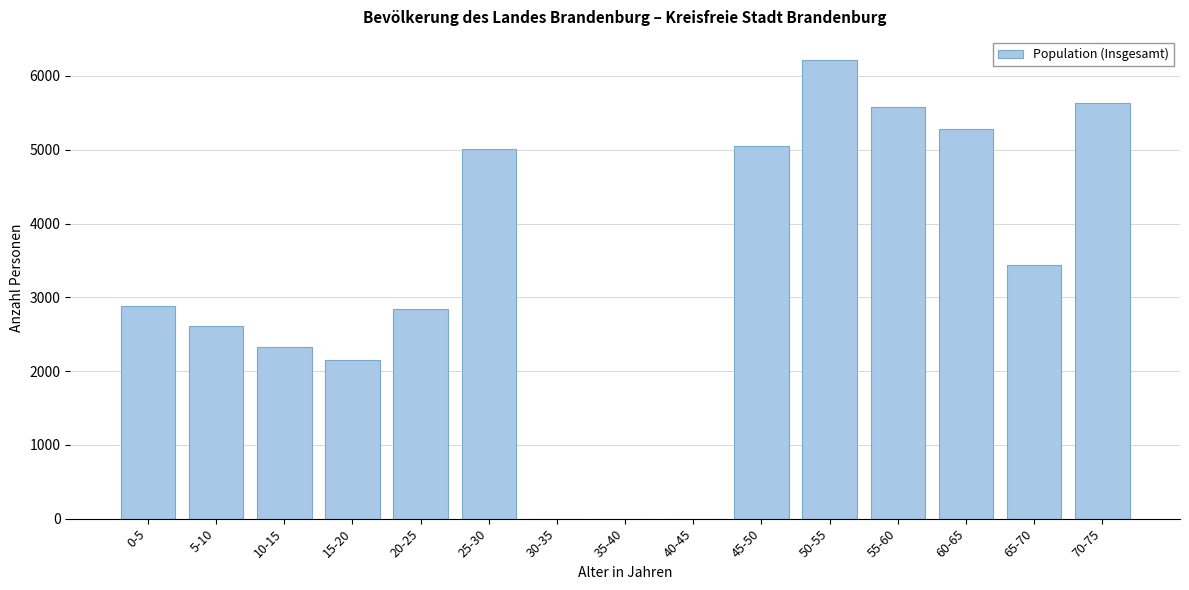

Reading right to left, what are all the values shown in this chart?

70-75=5636	65-70=3434	60-65=5284	55-60=5580	50-55=6219	45-50=5056	40-45=0	35-40=0	30-35=0	25-30=5013	20-25=2838	15-20=2153	10-15=2325	5-10=2617	0-5=2885